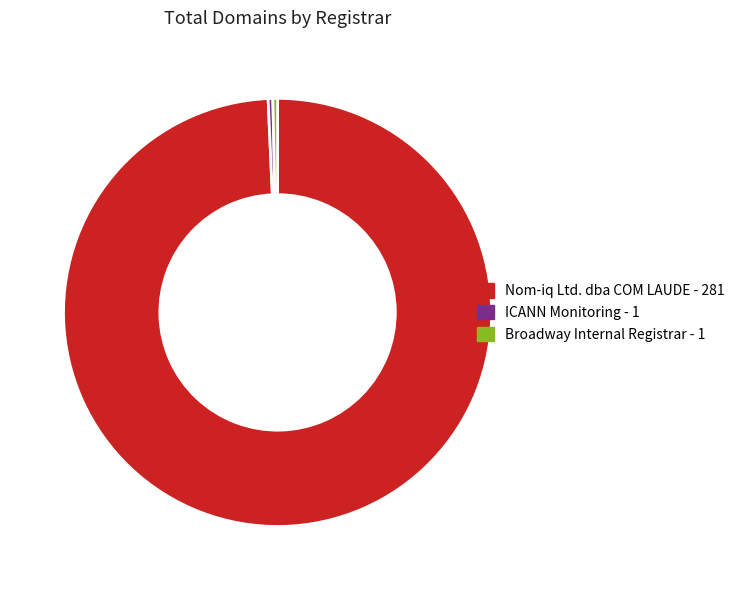

Which has a higher value, Nom-iq Ltd. dba COM LAUDE or Broadway Internal Registrar?

Nom-iq Ltd. dba COM LAUDE